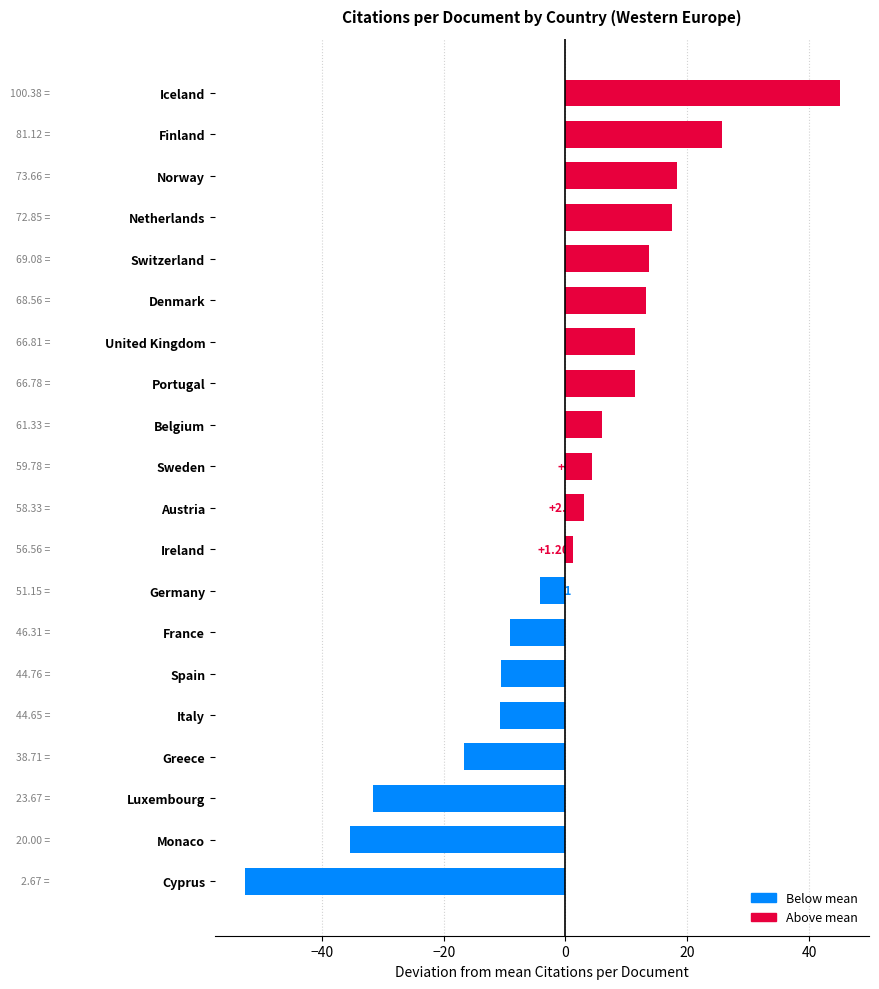

Are the bars grouped side by side (vs. stacked)?

No